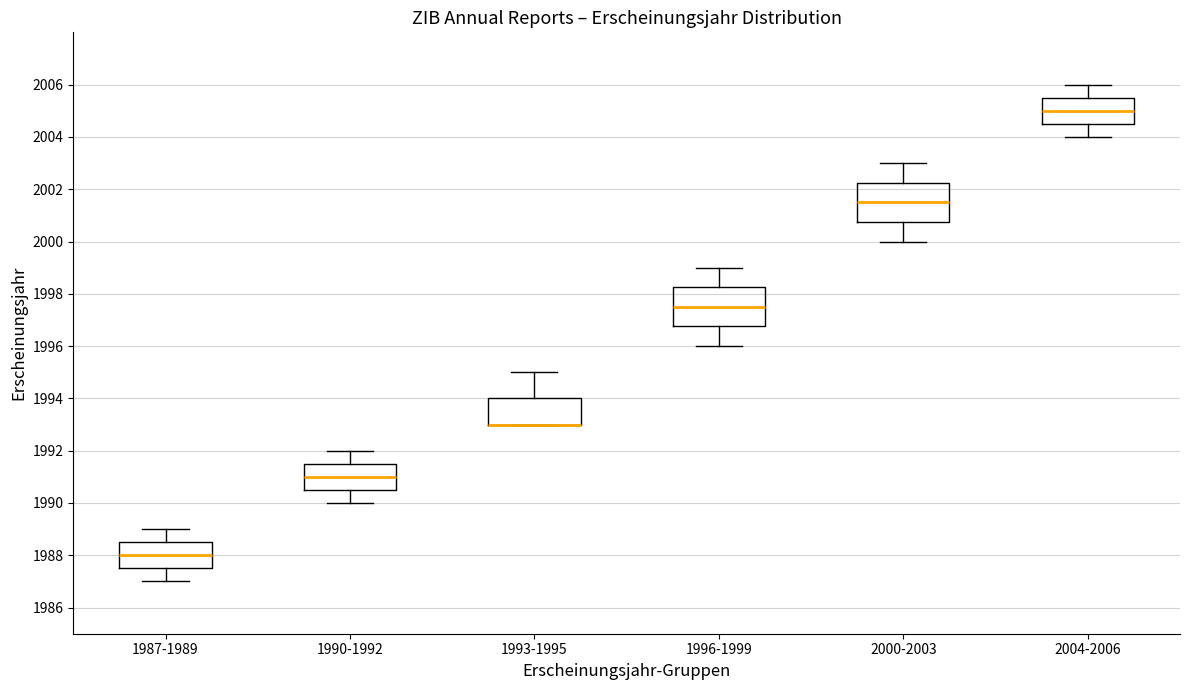

Where is the lower edge of the box for 1990-1992 on the y-axis? The values are not printed on the chart, so give them approximately, as read against the axis.

1990.6